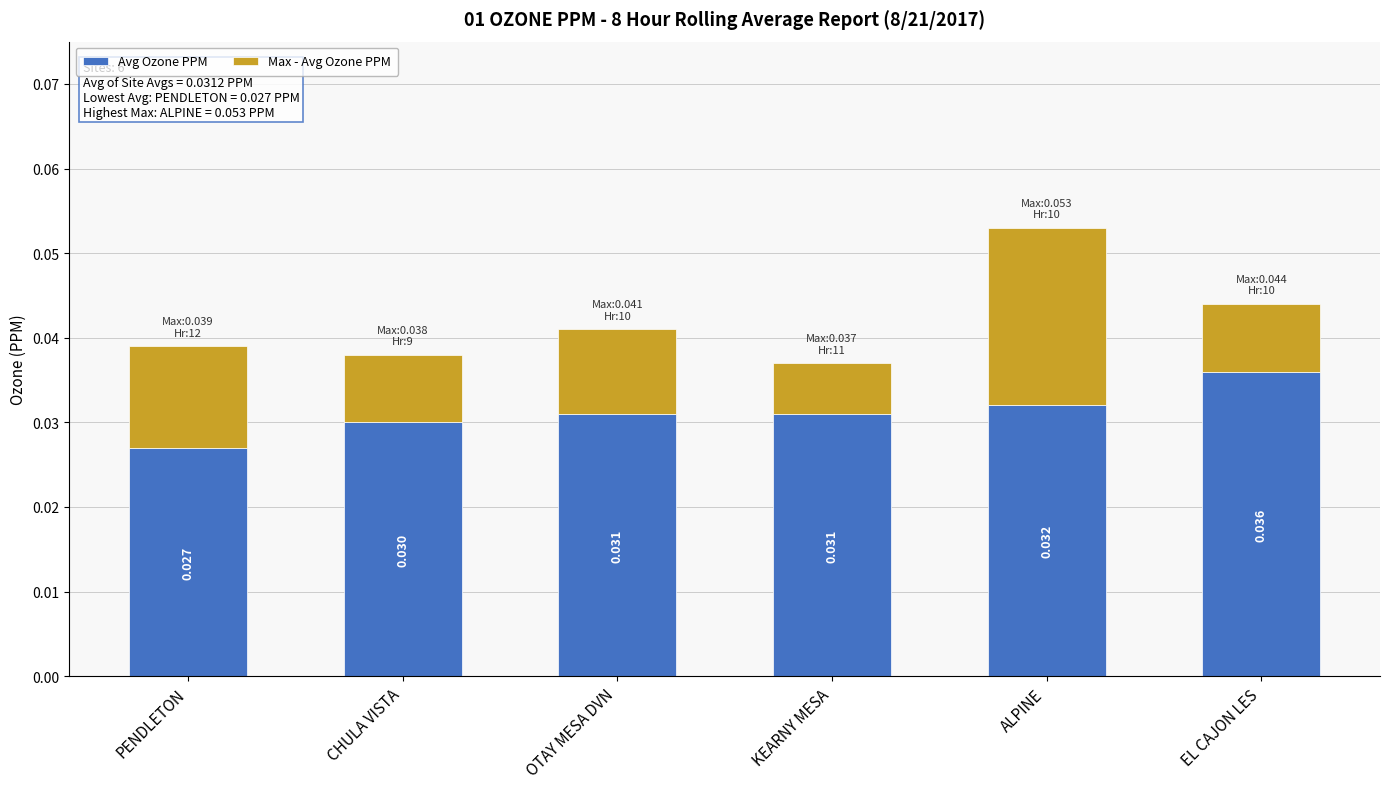

At which category is the sum across all series the highest?

ALPINE